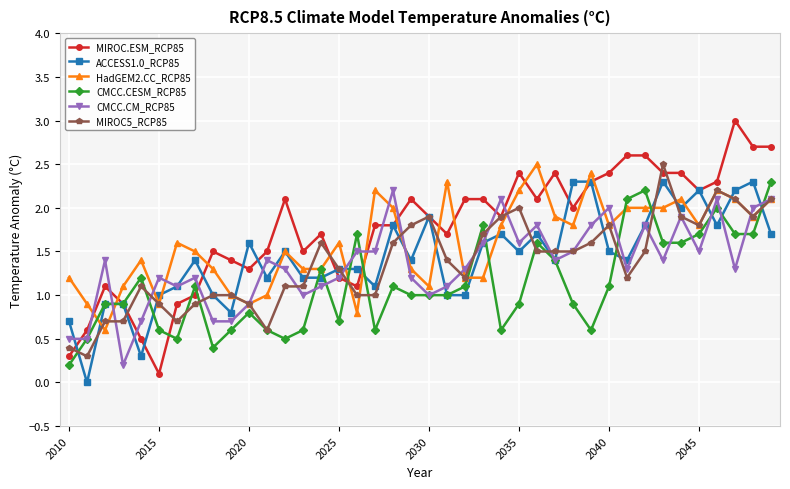

True or false: CMCC.CESM_RCP85 has more than 2 points higher than both neighbors.

True